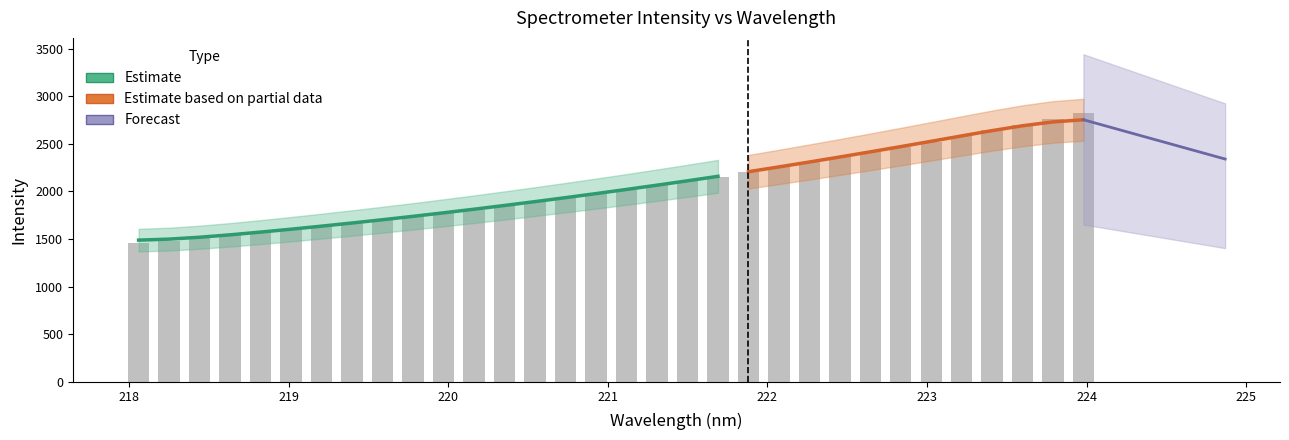

What position from the left is 219.3979?

8